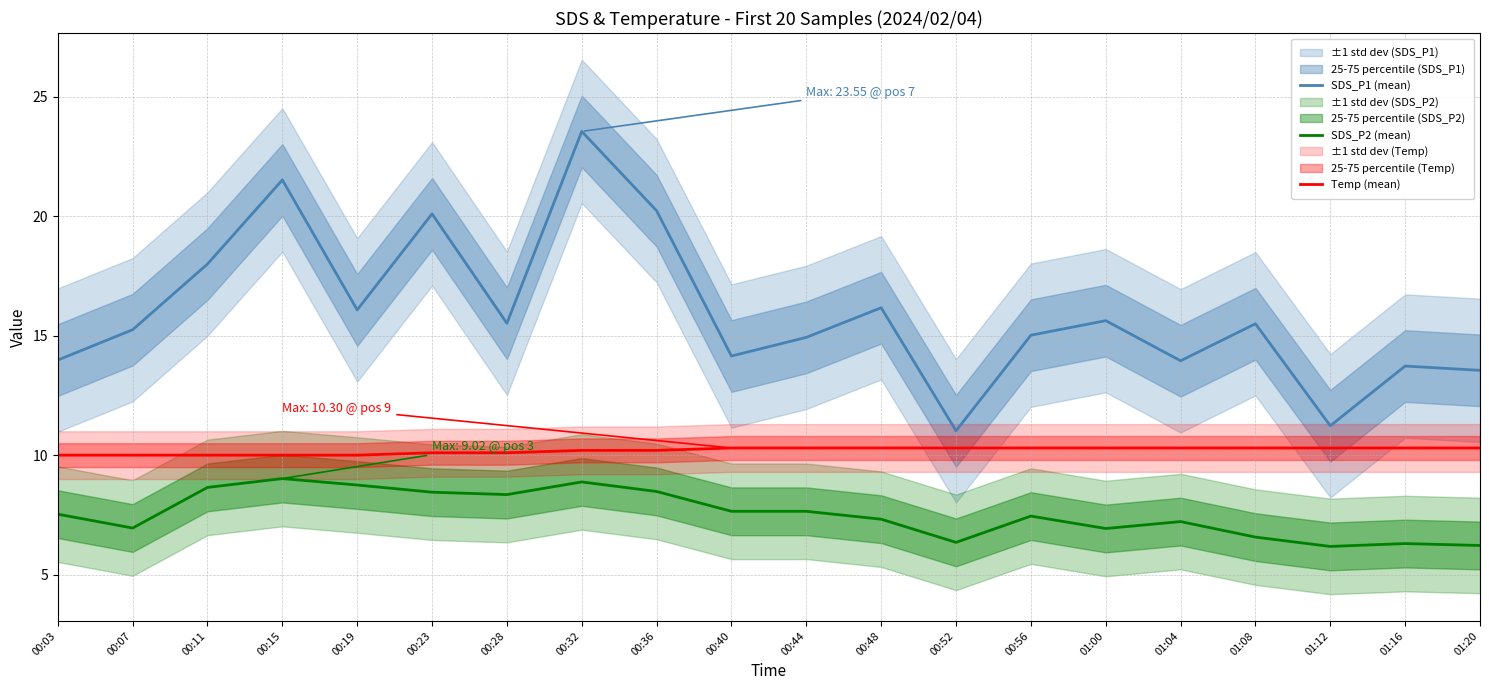

True or false: Temp (mean) has a value of 10.0 at 00:07.

True